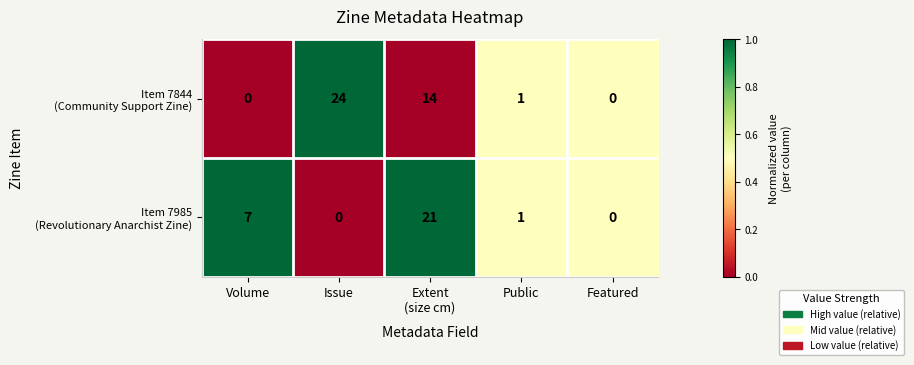

What is the total value across all series at Issue?

24